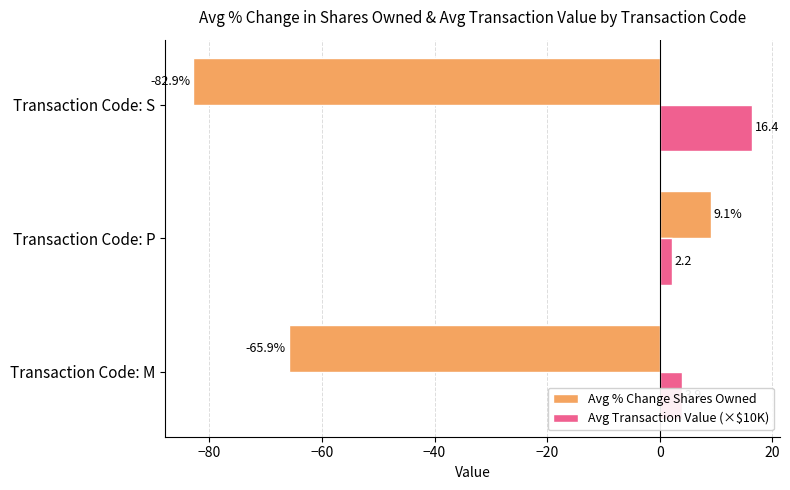

Rank the series by their maximum value, from highest to lowest.

Avg Transaction Value (×$10K), Avg % Change Shares Owned